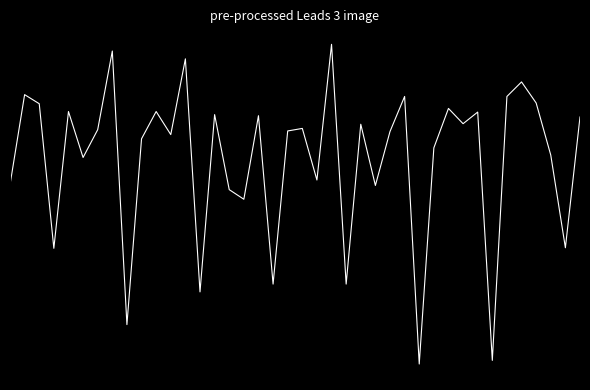

What is the maximum value shown in the chart?

22.6